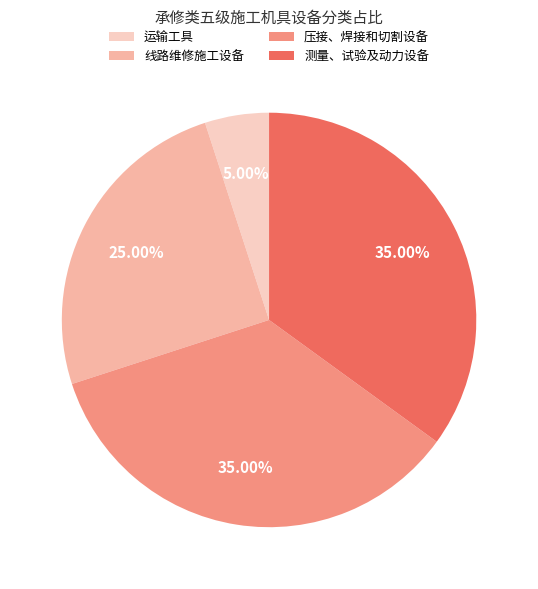

What percentage is the 压接、焊接和切割设备 slice, to the nearest percent?

35%